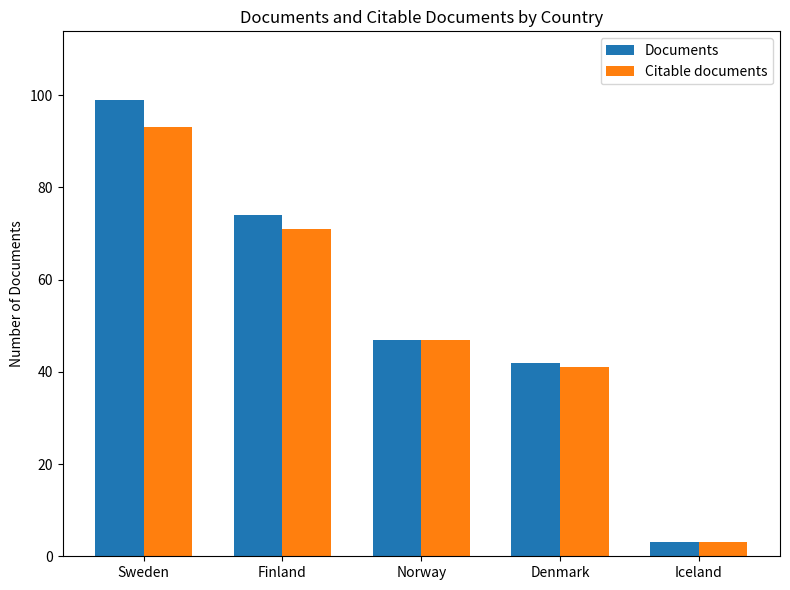

List the labels in order of Citable documents value, smallest first.

Iceland, Denmark, Norway, Finland, Sweden